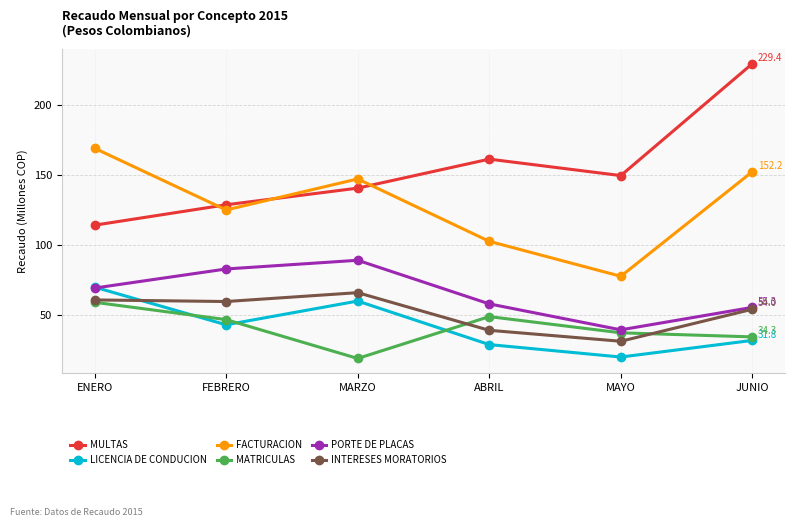

Which series changed the most between ABRIL and JUNIO?

MULTAS